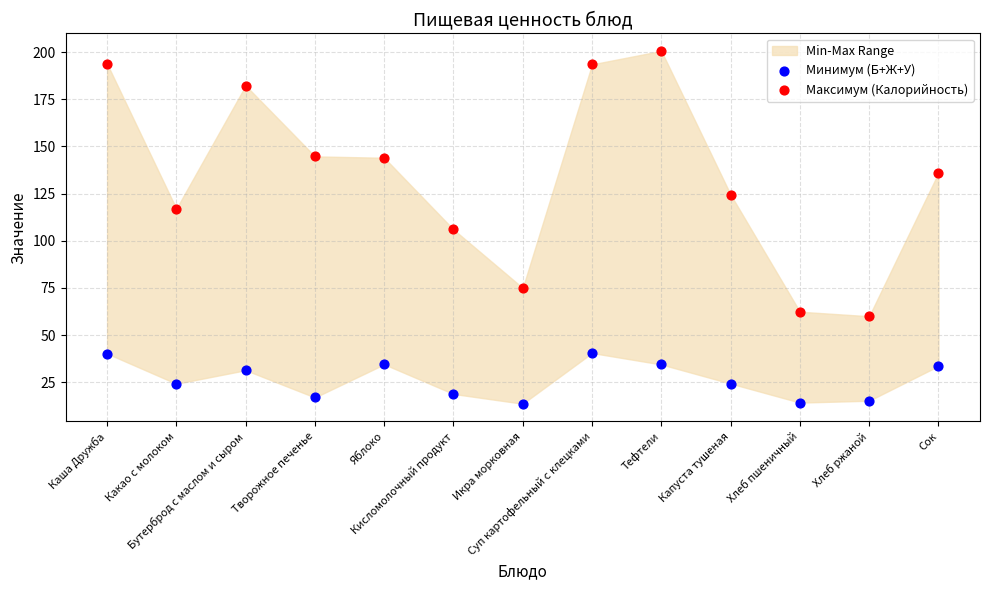

Which series has the widest spread of Y values?

Максимум (Калорийность)